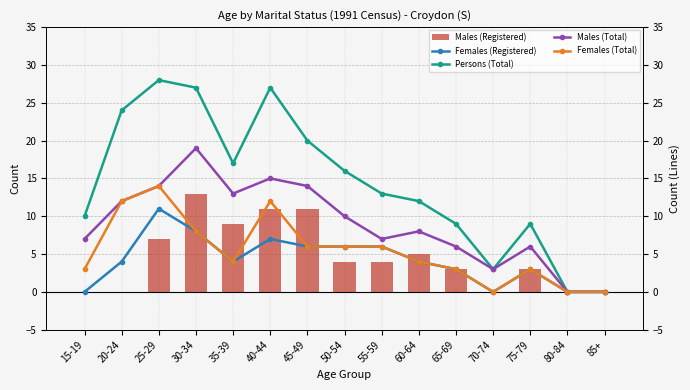

Rank the series by their maximum value, from lowest to highest.

Females (Registered), Males (Registered), Females (Total), Males (Total), Persons (Total)